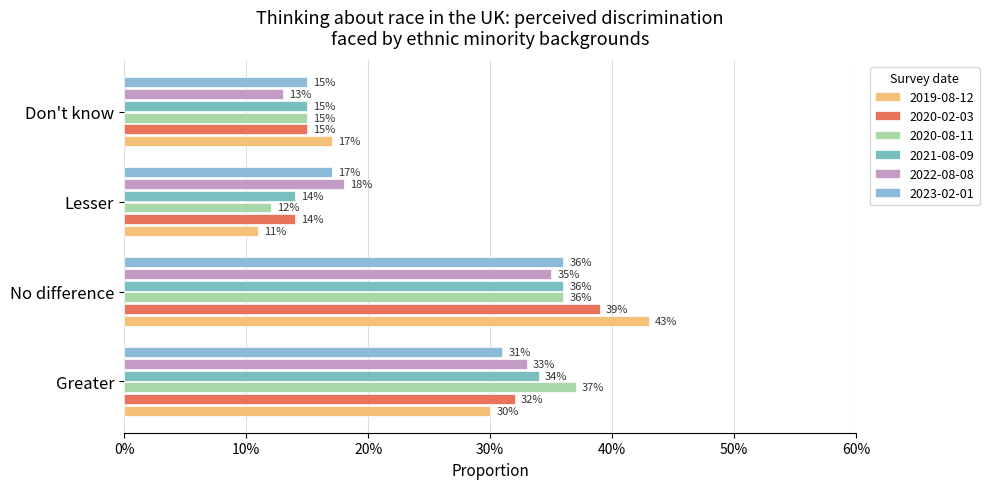

Is the value of 2020-08-11 at Lesser greater than the value of 2021-08-09 at Don't know?

No